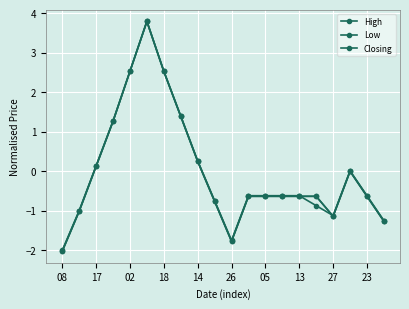

How many data points in Closing are above 0?

7